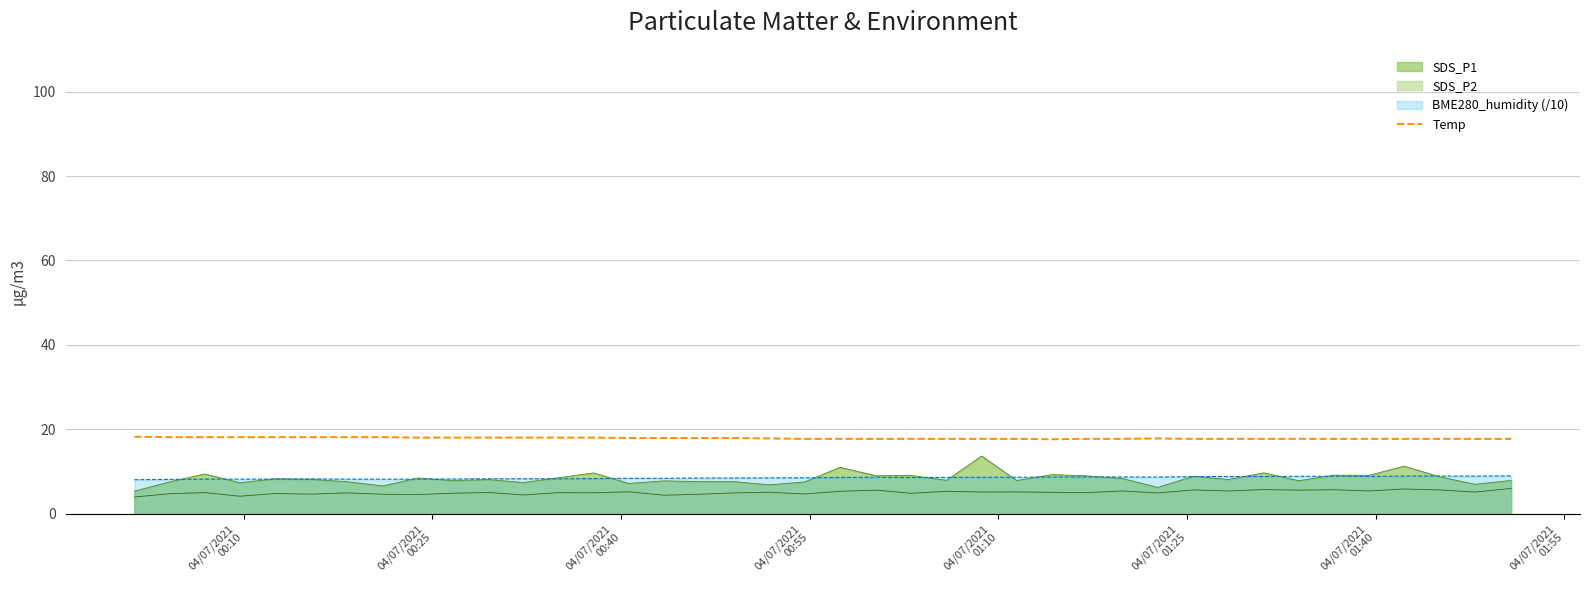

Which series has the widest spread of values?

SDS_P1